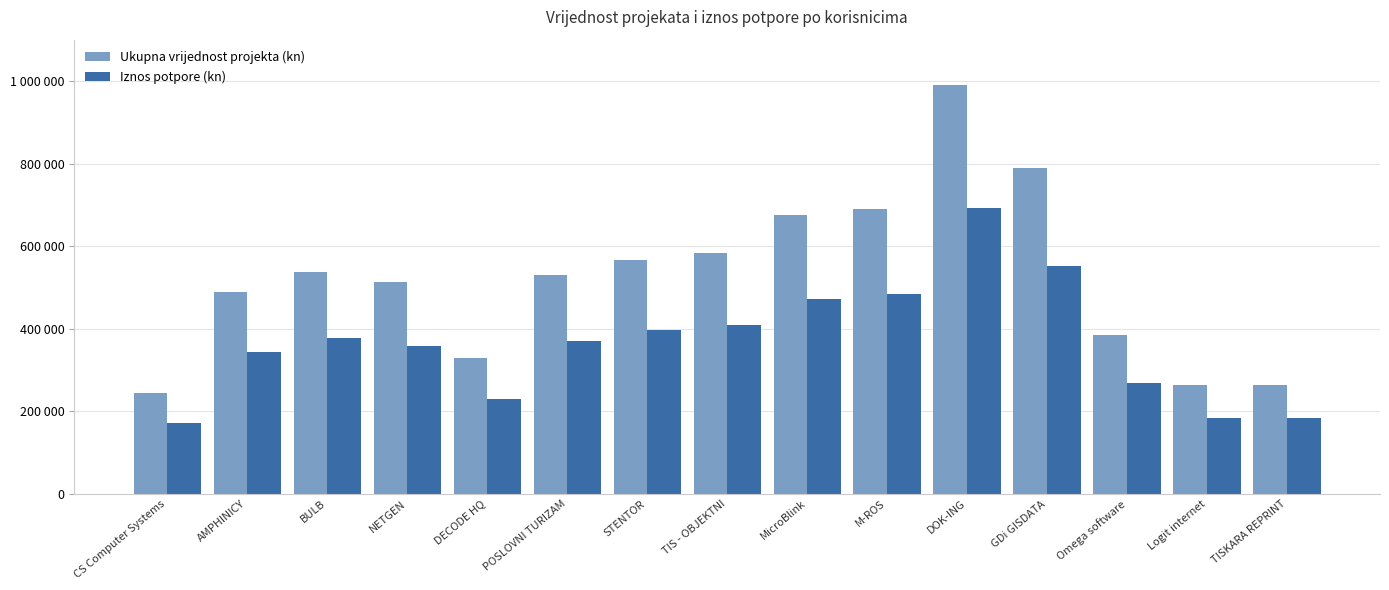

What is the sum of the Ukupna vrijednost projekta (kn) values at DOK-ING and STENTOR?

1556393.8